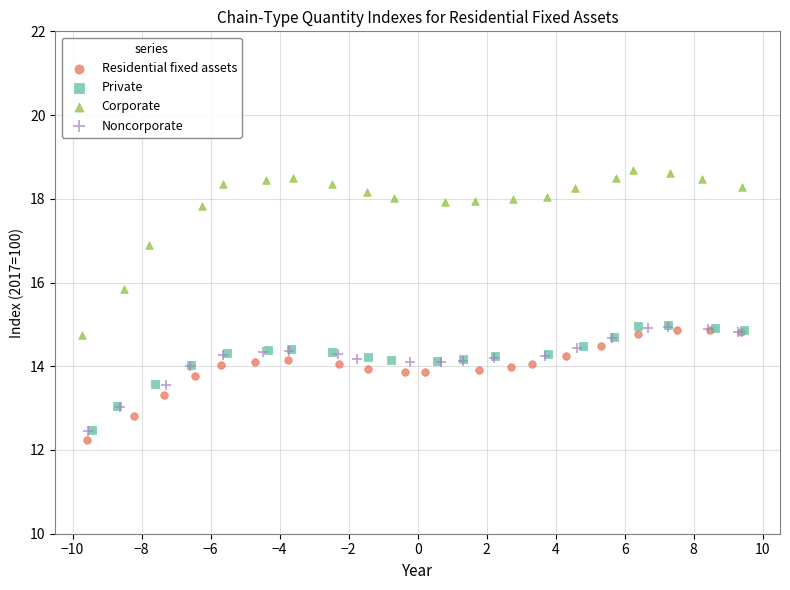

Which series contains the highest Y value?

Corporate